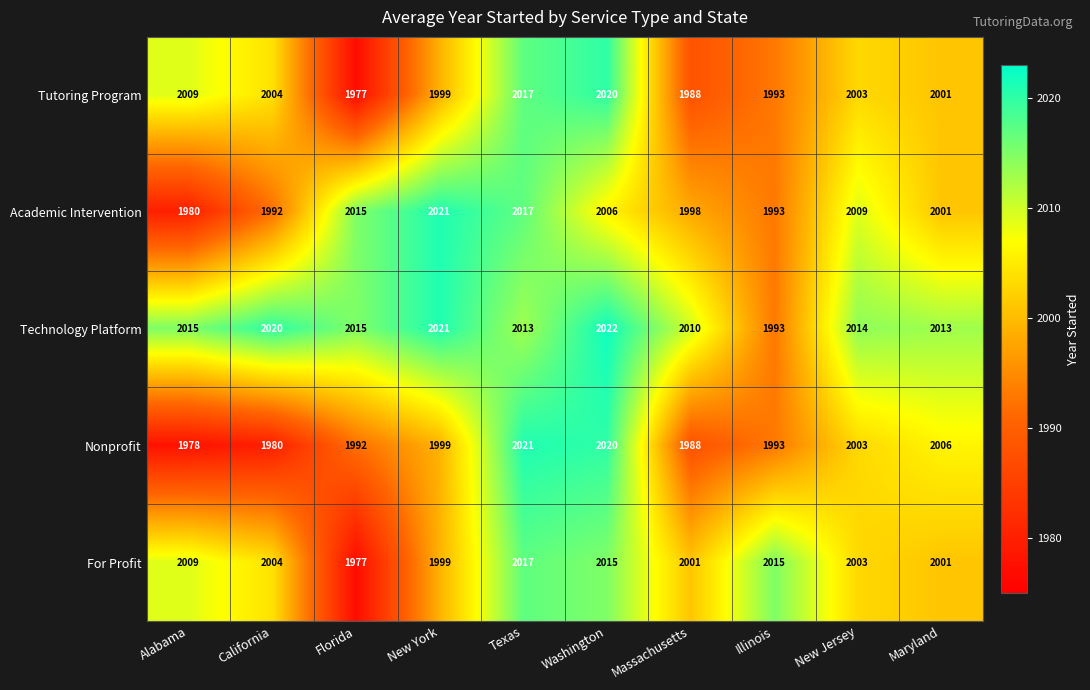

At how many categories does at least one series exceed 2004?

10